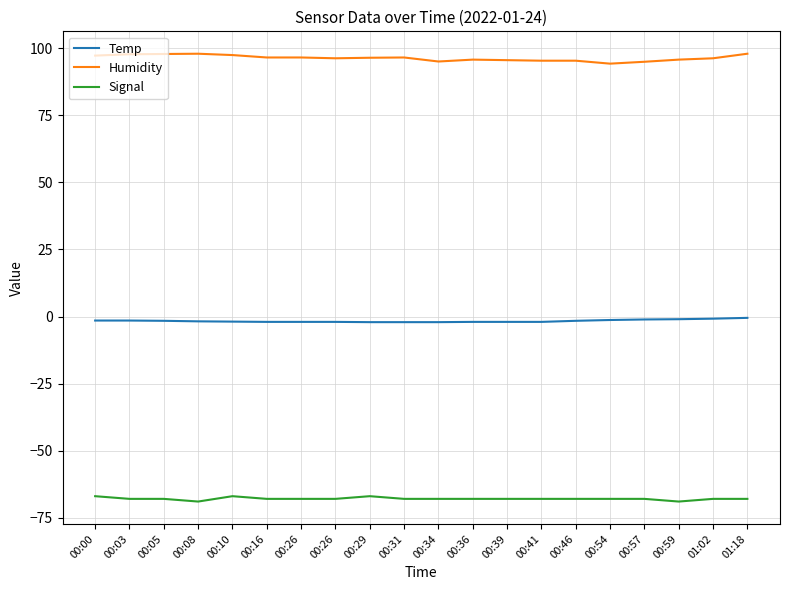

What is the greatest value displayed?

98.0